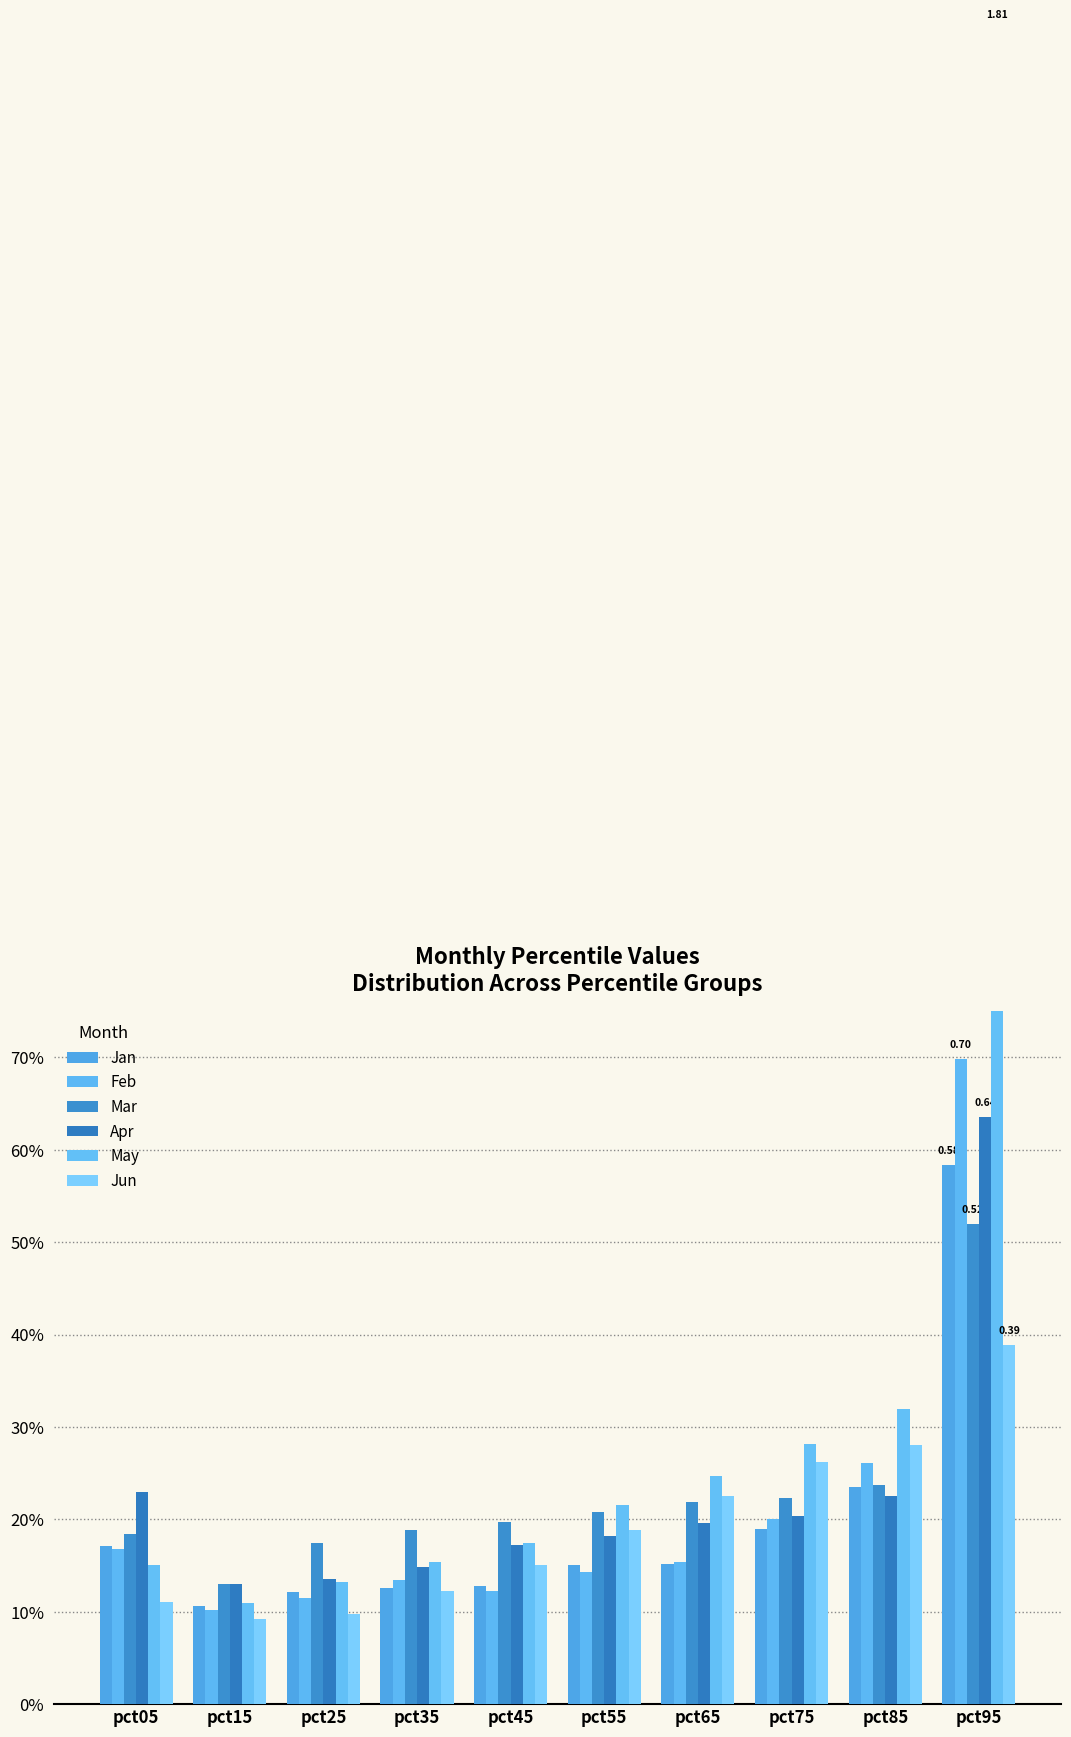

How many bars are there in each group?

6